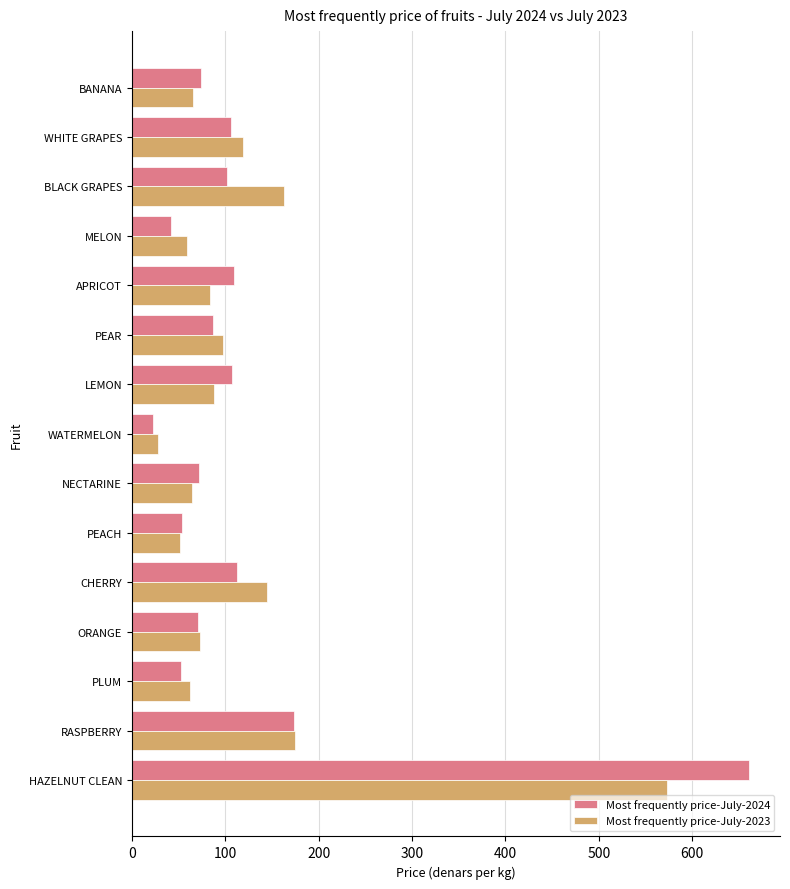

Which series has the largest range (max minus min)?

Most frequently price-July-2024